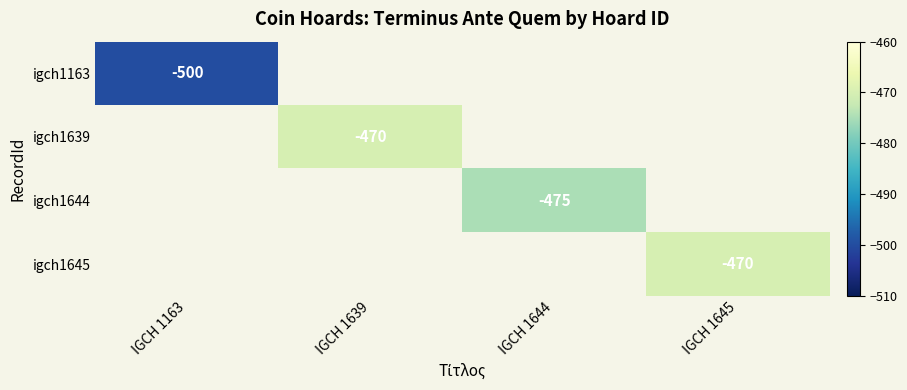

The value of igch1645 at IGCH 1645 is -470. True or false?

True